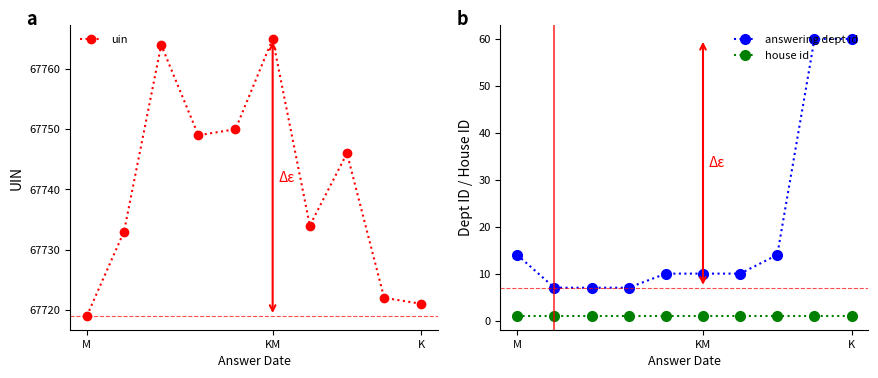

Is the value of house id at M greater than the value of uin at 4?

No